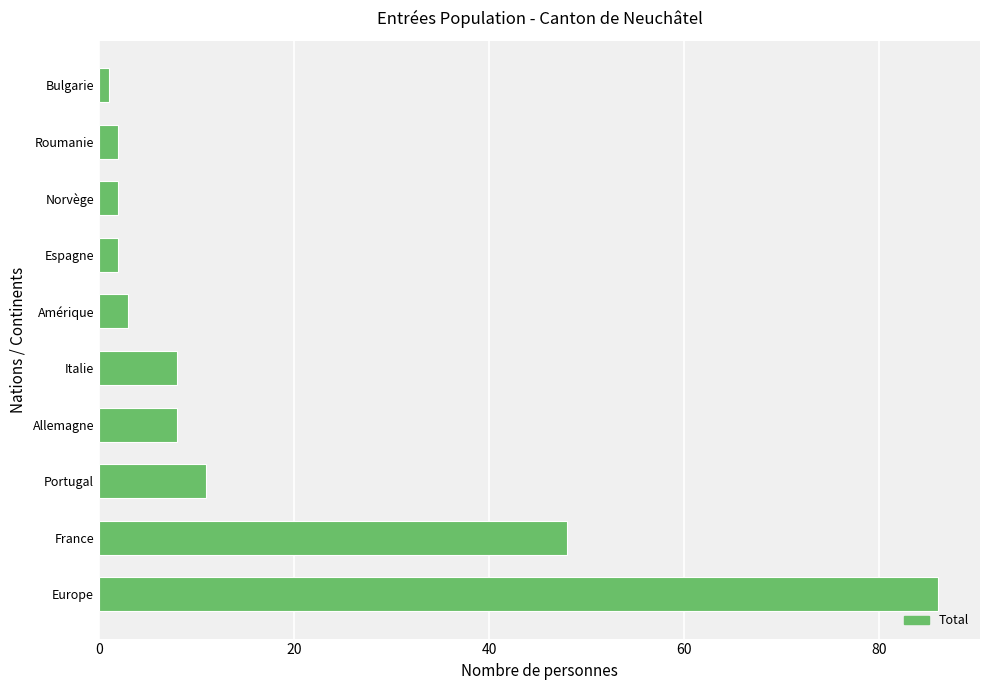

Are the bars grouped side by side (vs. stacked)?

No